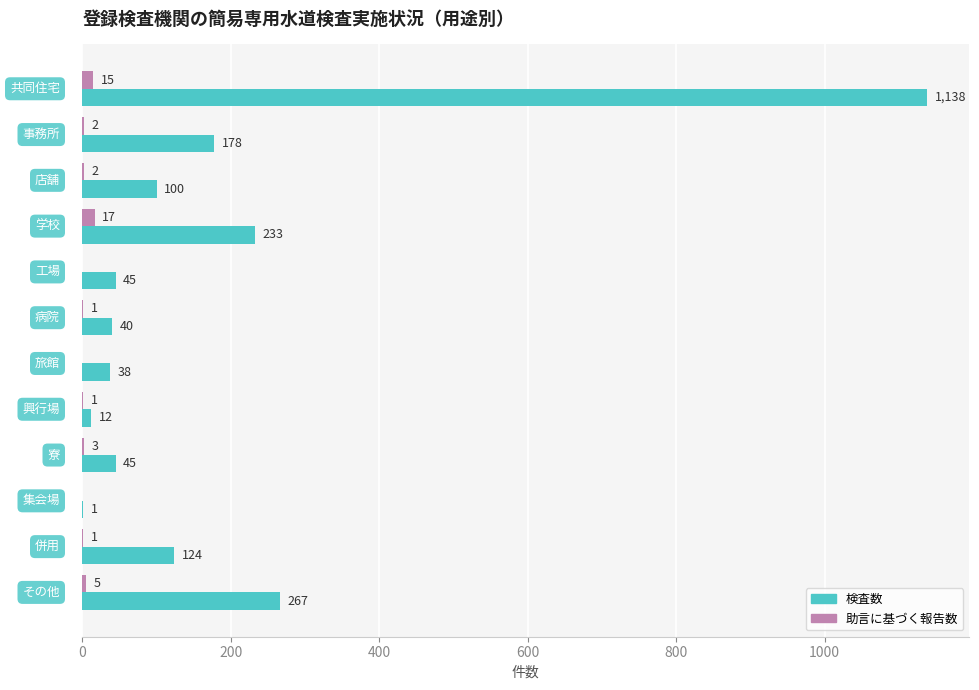

What is the sum of all 助言に基づく報告数 values?

47